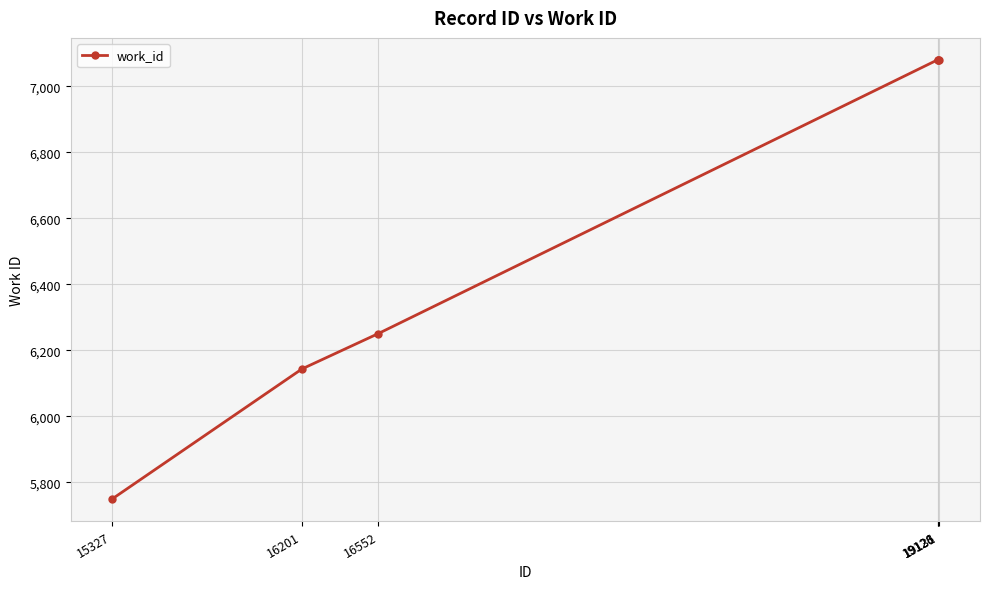

Reading left to right, list all the values displayed in this chart.

15327=5750	16201=6144	16552=6251	19126=7080	19128=7080	19131=7080